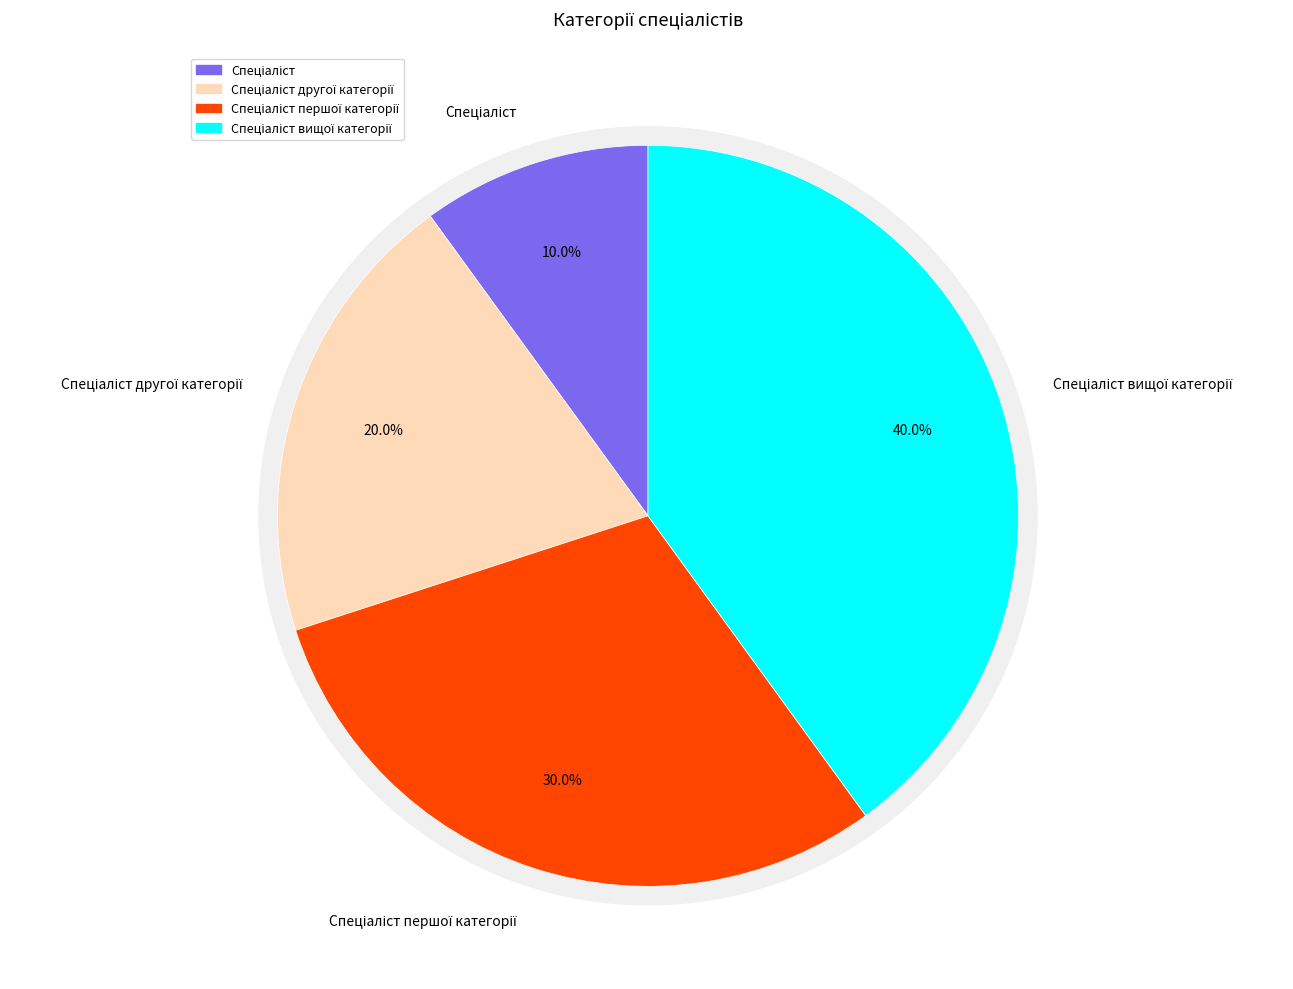

Is Спеціаліст вищої категорії the majority of the pie?

No